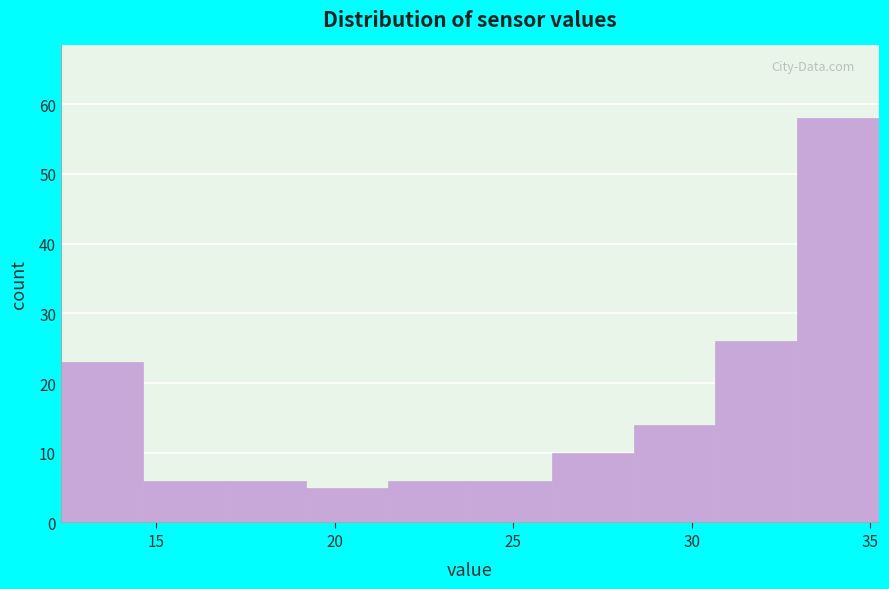

Reading left to right, transcribe this chart: for each bar, give the range it covers on the x-axis and its height. Neither the bar edges nor the heights are printed on the chart, so give them approximately, as read against the axes.

12.5 to 14.5: 23
14.5 to 17.0: 6
17.0 to 19.0: 6
19.0 to 21.5: 5
21.5 to 24.0: 6
24.0 to 26.0: 6
26.0 to 28.5: 10
28.5 to 30.5: 14
30.5 to 33.0: 26
33.0 to 35.5: 58